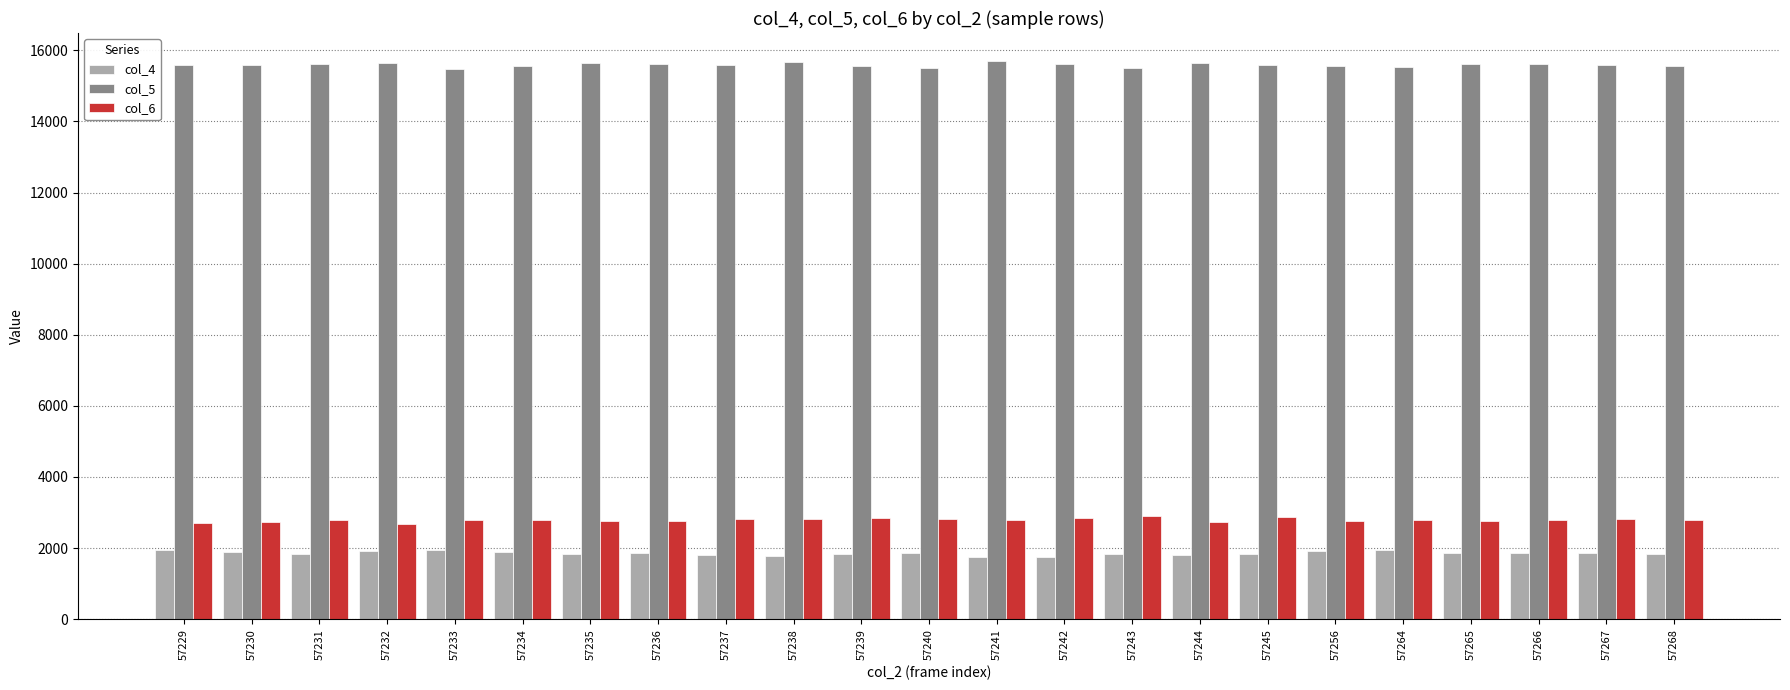

Count the number of data series in this chart.

3